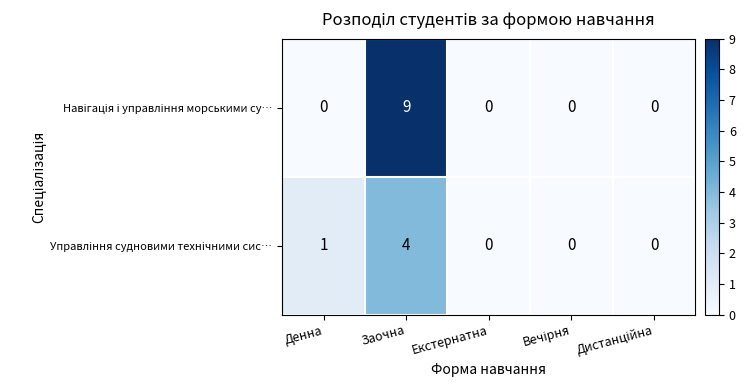

Which category has the highest value across all series?

Заочна